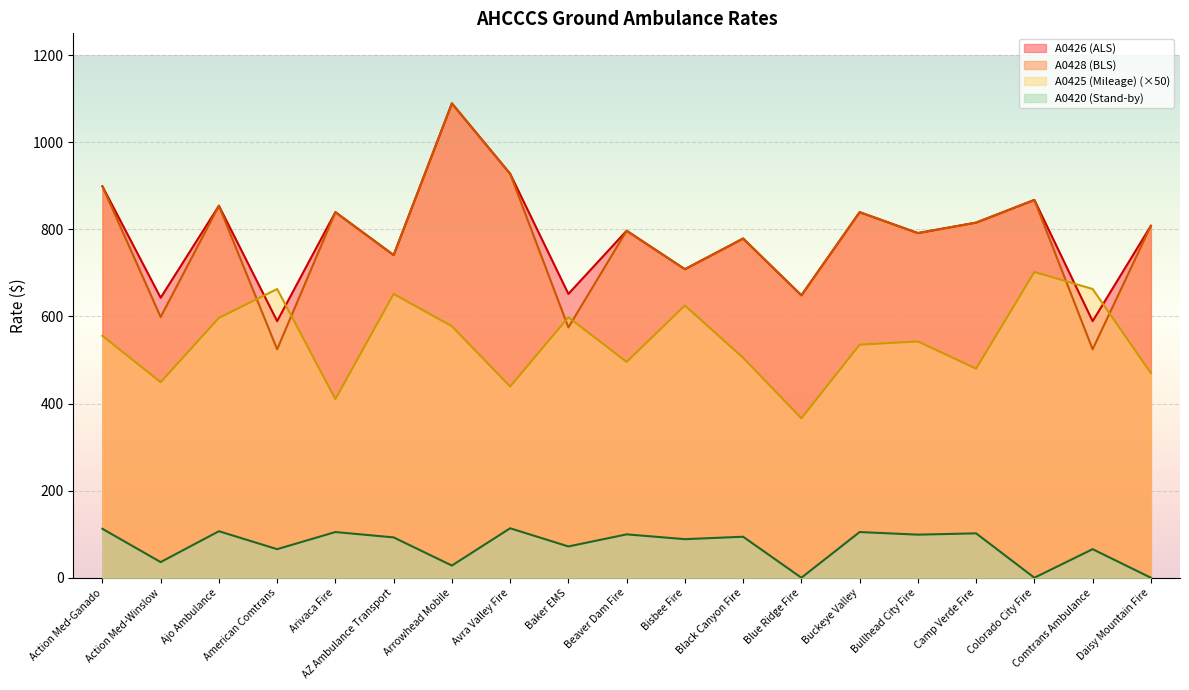

True or false: A0420 (Stand-by) has more than 1 interior local peaks.

True